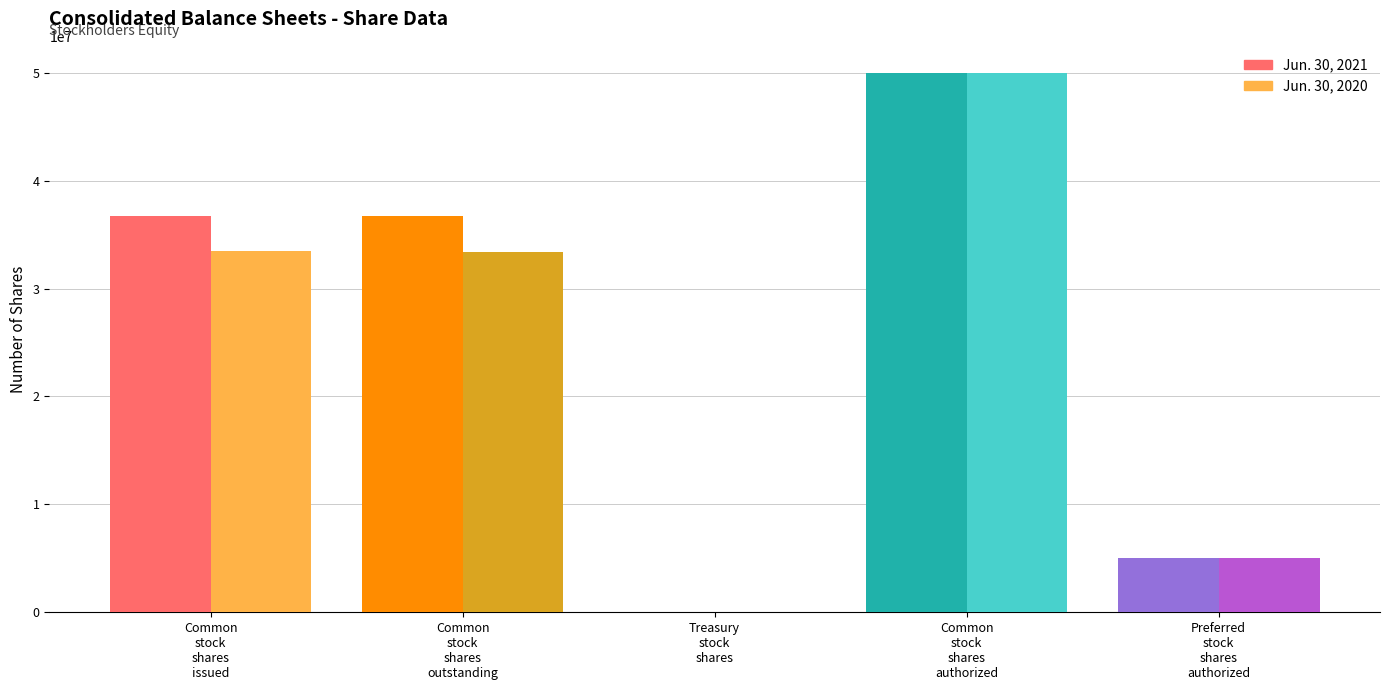

The value of Jun. 30, 2020 at Preferred stock shares authorized is 5000000. True or false?

True